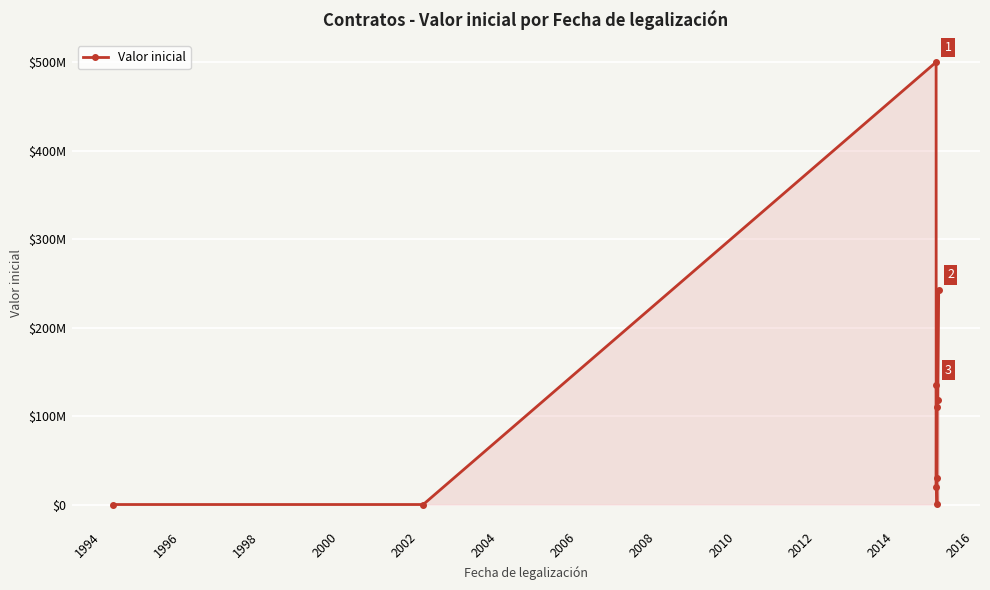

How many points are lower than both their immediate neighbors (excluding endpoints)?

2